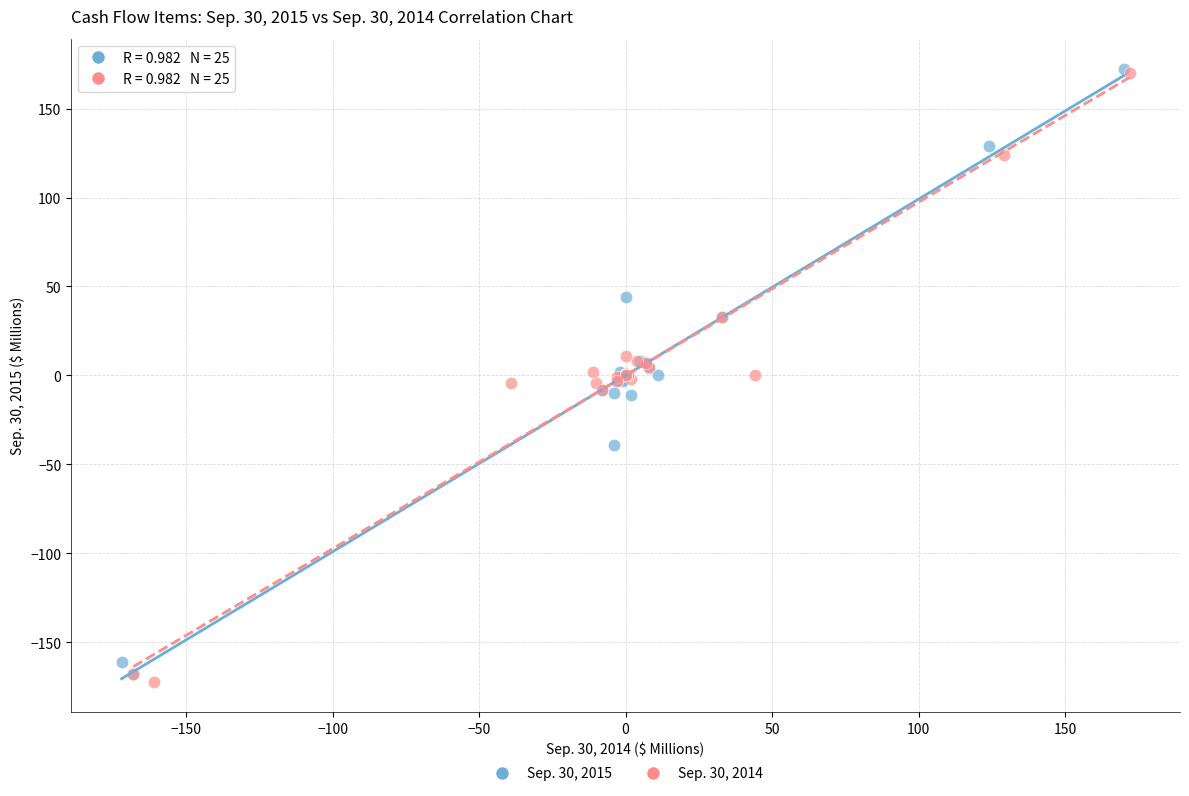

Which series reaches the minimum Y coordinate?

Sep. 30, 2014